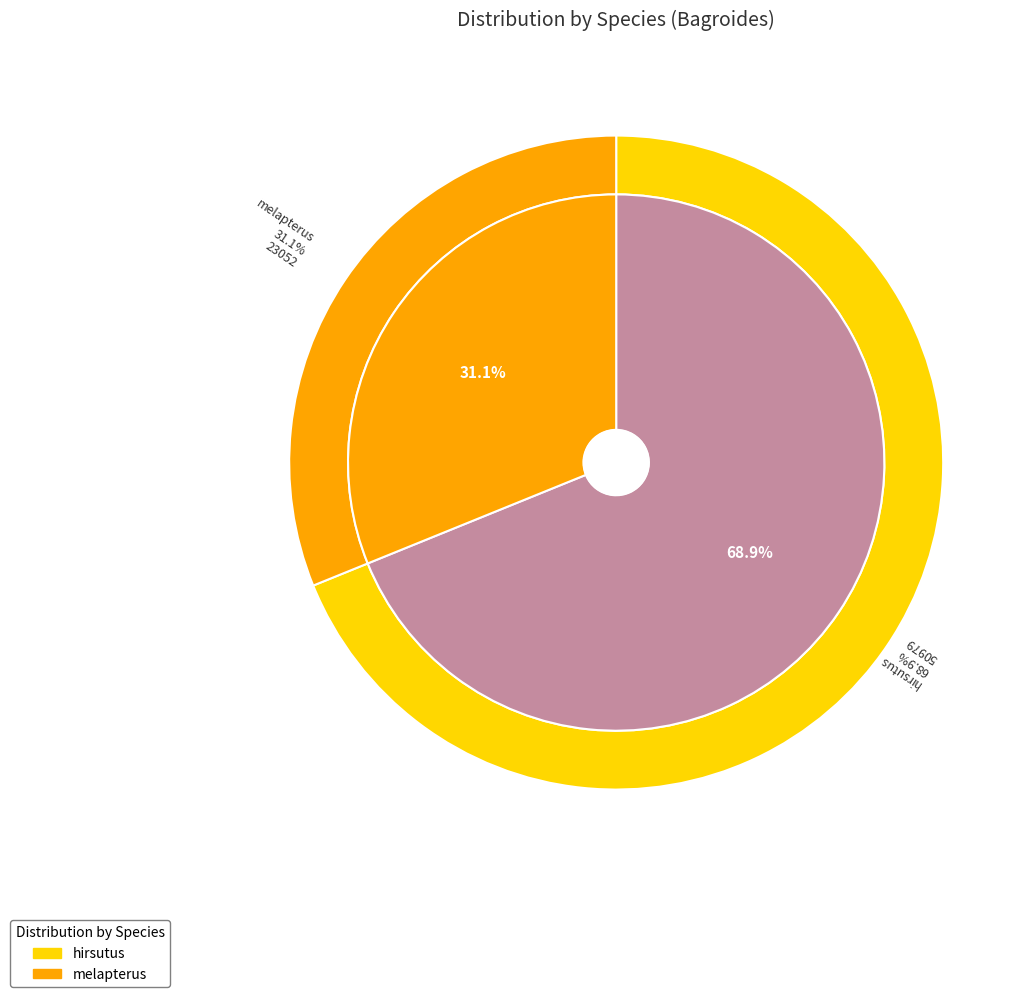

How many segments does this pie chart have?

2